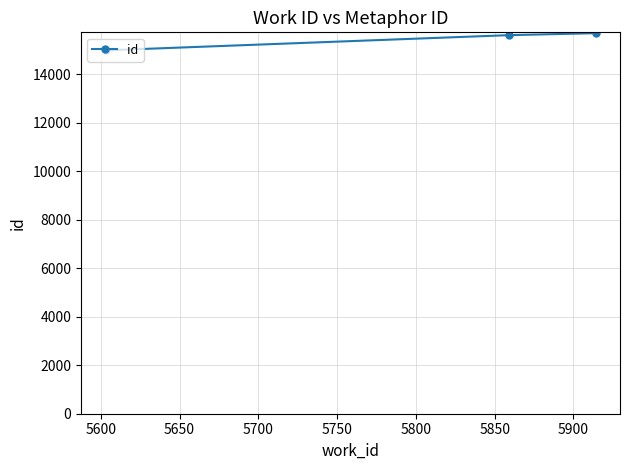

What is the sum of all values?

46257